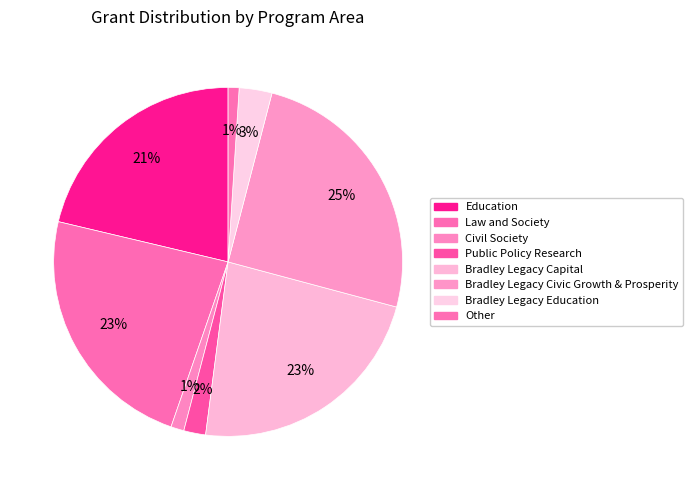

How many slices are in this pie chart?

8